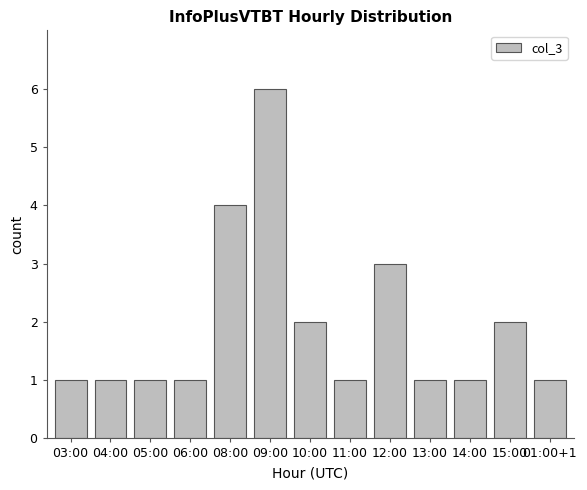

Are the bars grouped side by side (vs. stacked)?

No